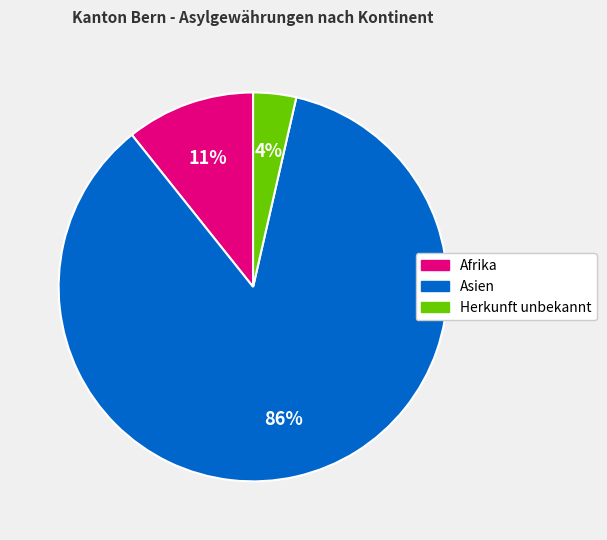

Does any single category account for the majority?

Yes